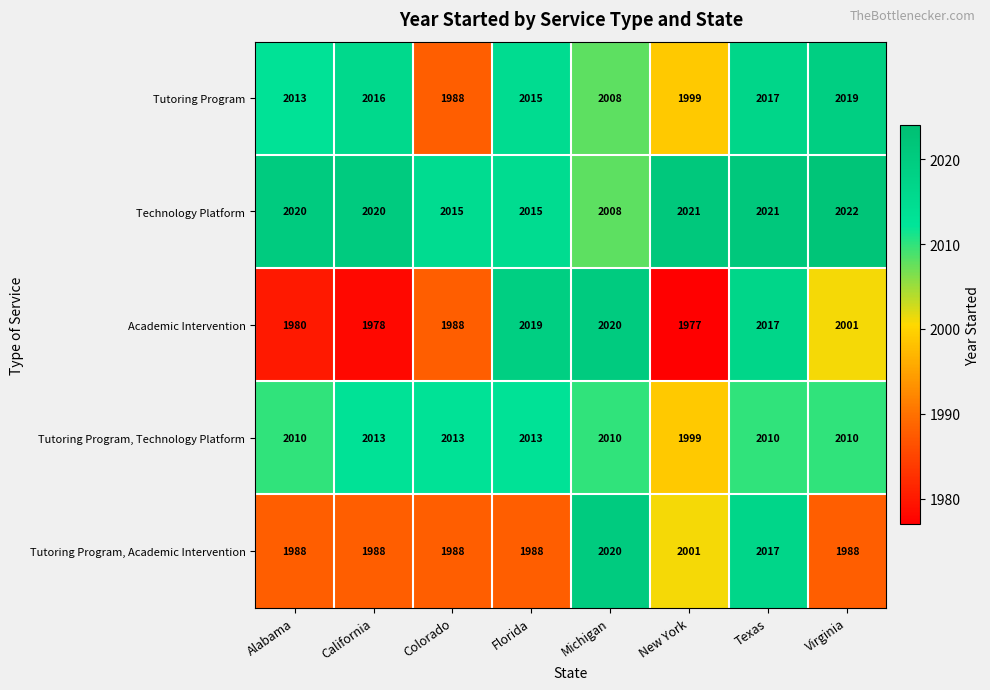

What is the sum of all Tutoring Program, Academic Intervention values?

15978